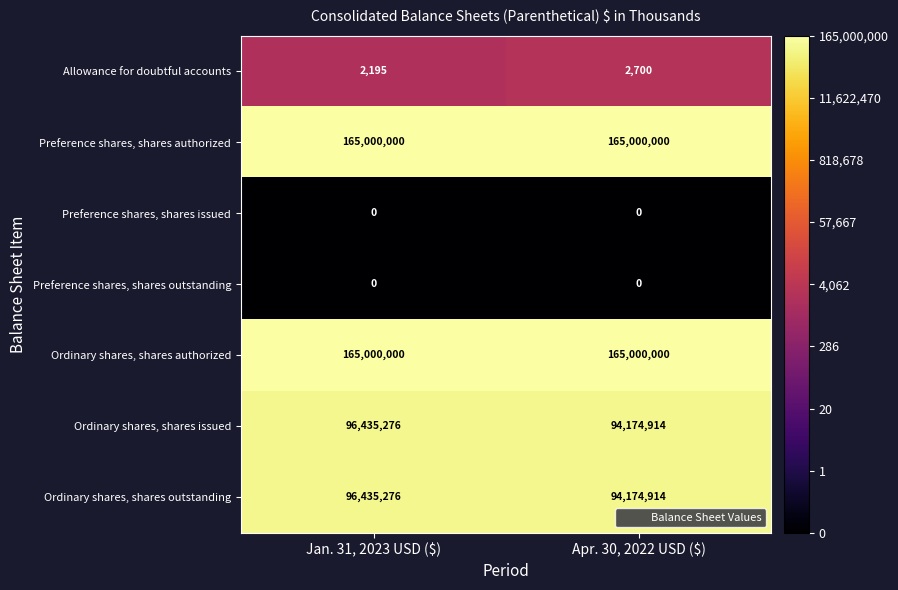

Is it true that Ordinary shares, shares authorized equals 97732333 at Apr. 30, 2022 USD ($)?

False